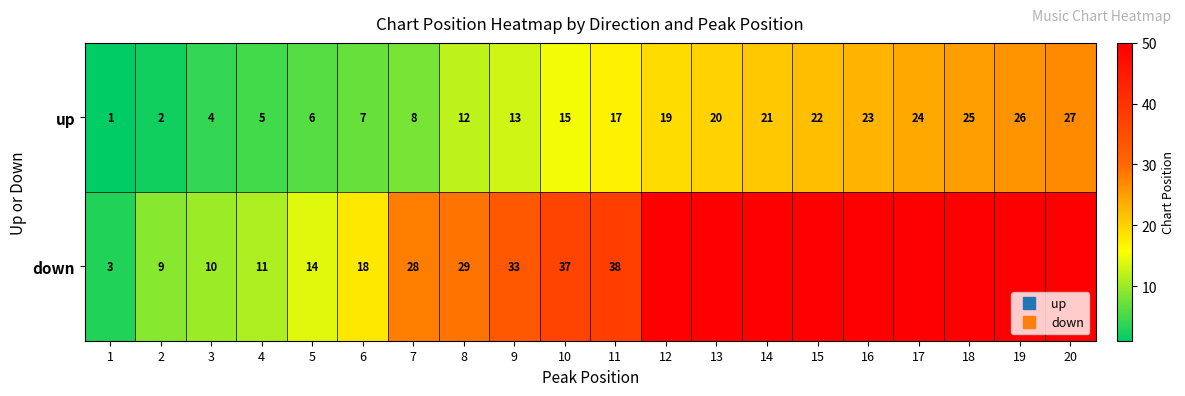

At how many categories does at least one series exceed 59?

9